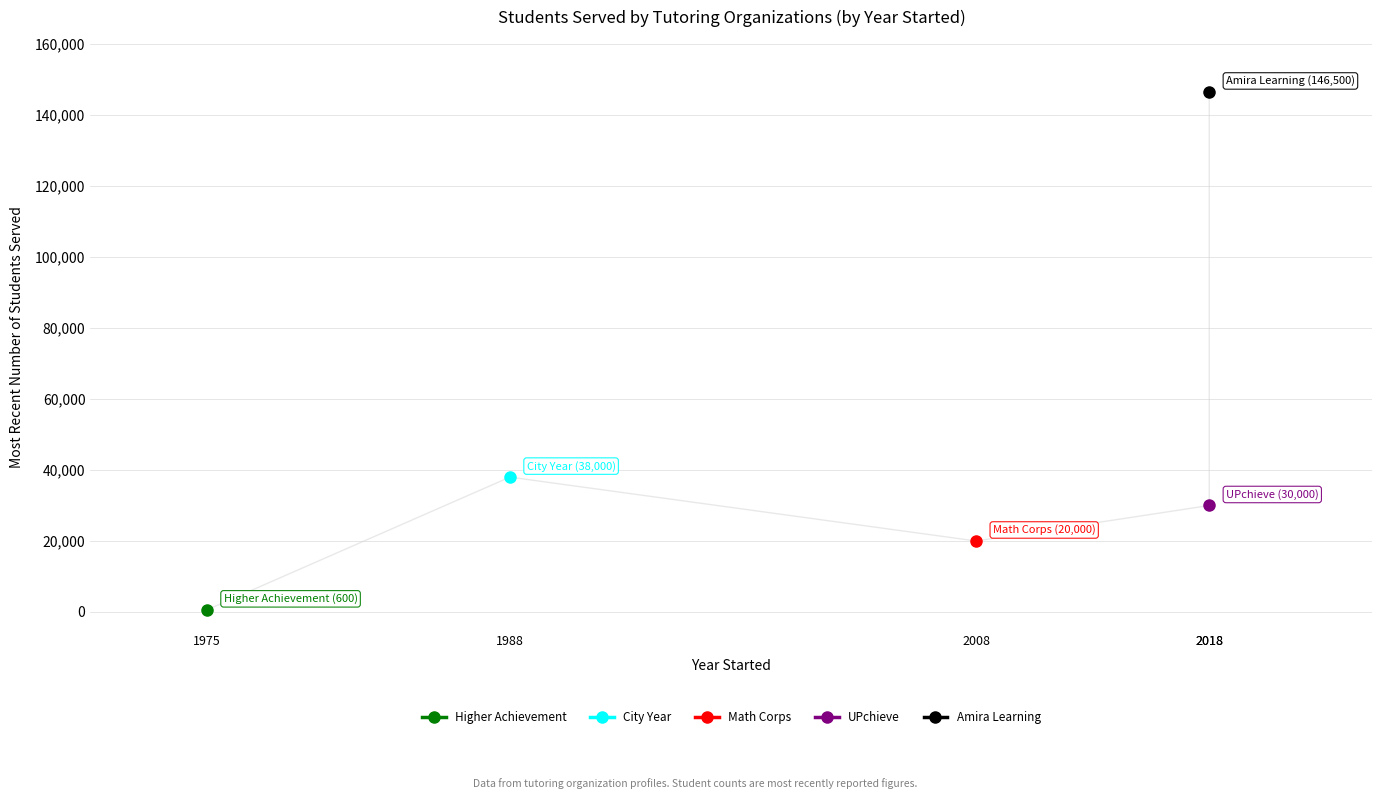

What is the difference between the maximum and minimum values in the year_started series?

43